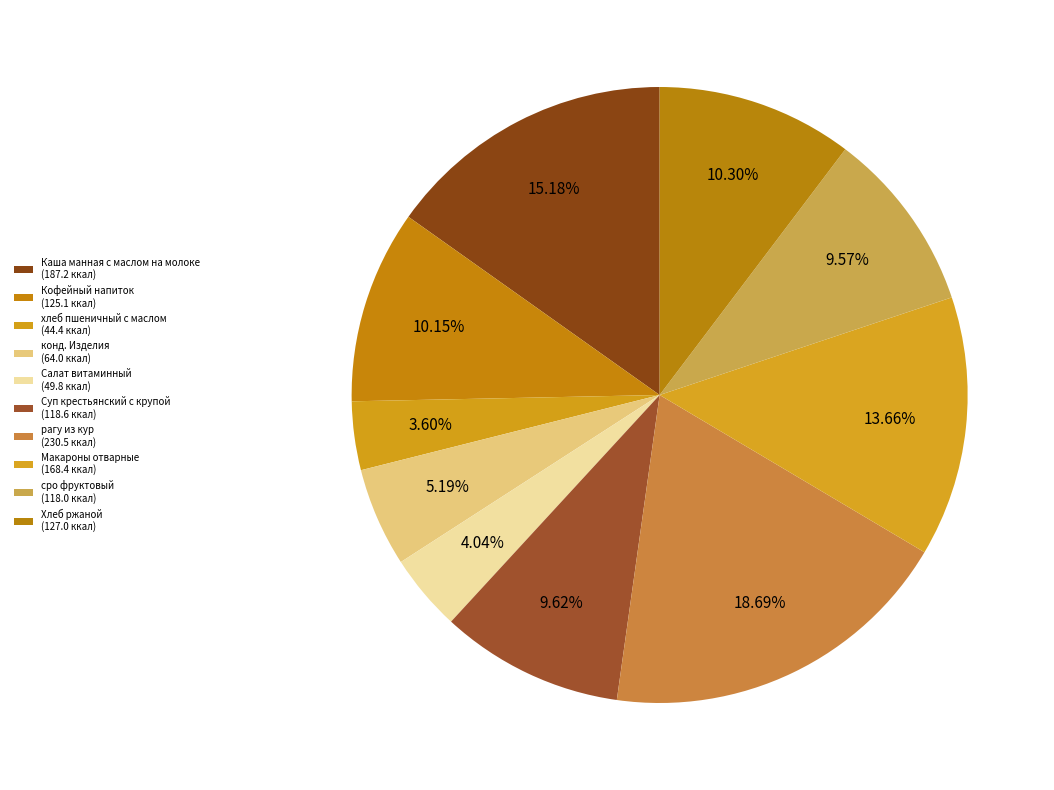

How many slices are in this pie chart?

10